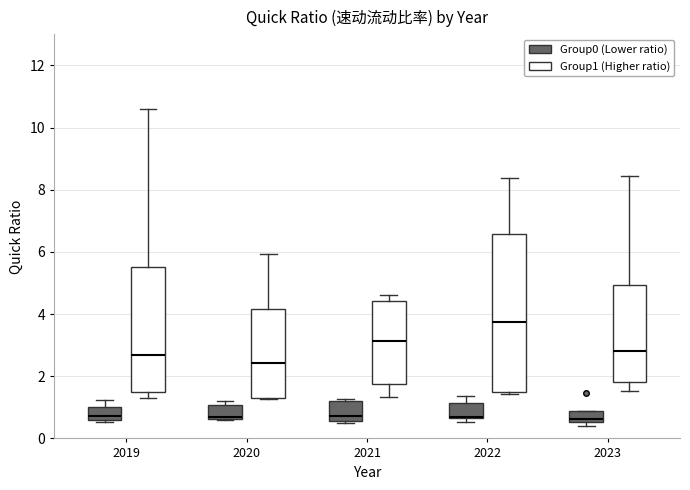

Comparing the boxes themselves (not the whiskers), which one is the tallest?

2022 (Group1 (Higher ratio))